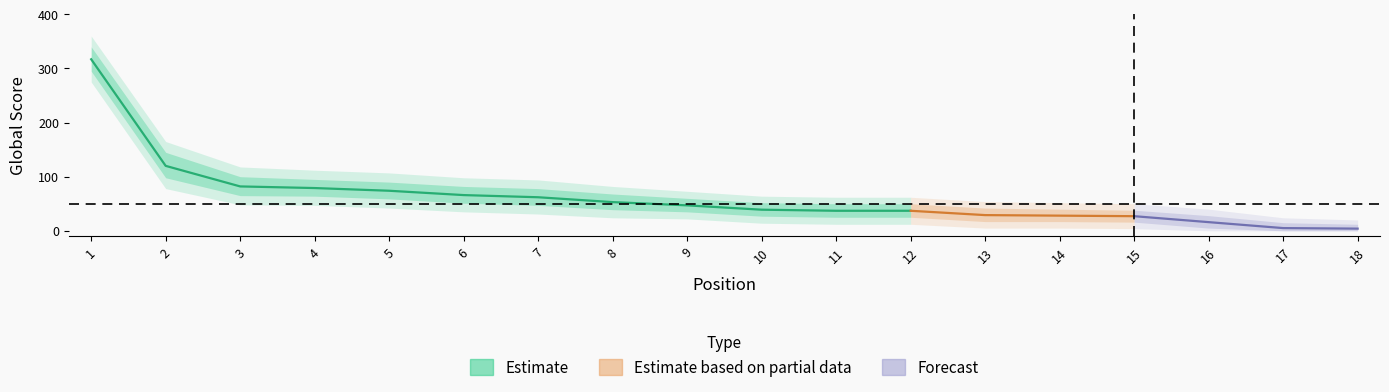

Where is Global Score lower nearest to the value 147?

2